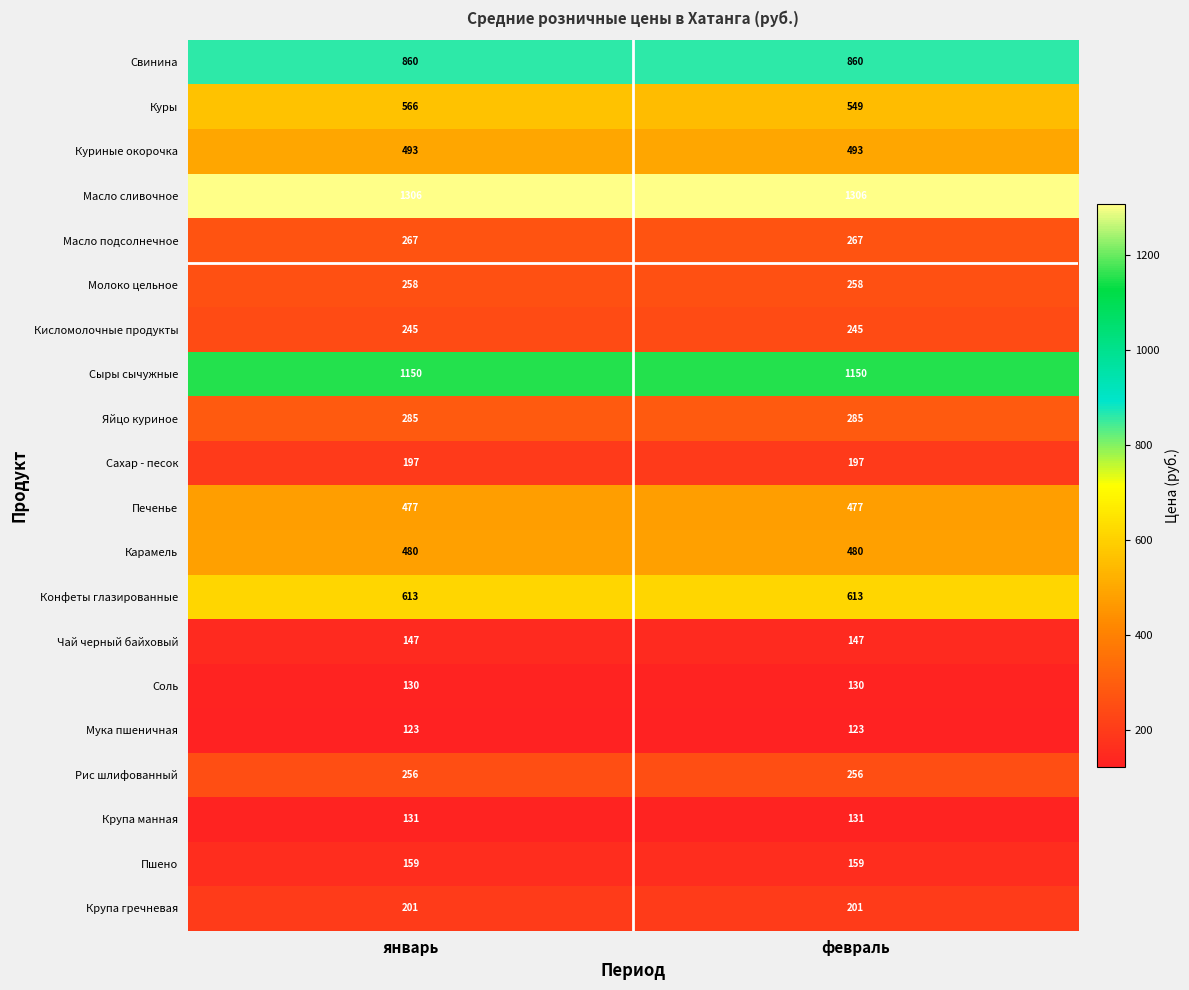

What is the greatest value displayed?

1306